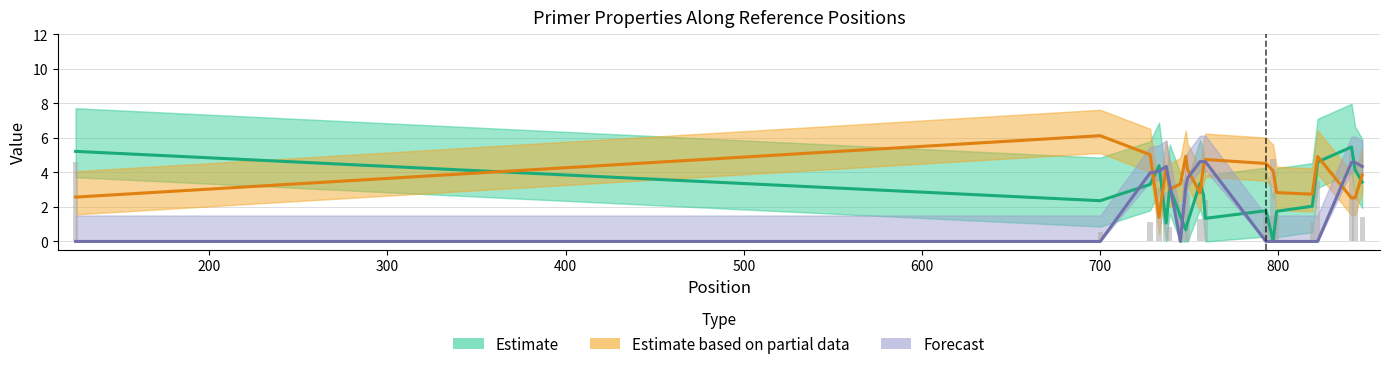

How many data points does each series have?

20